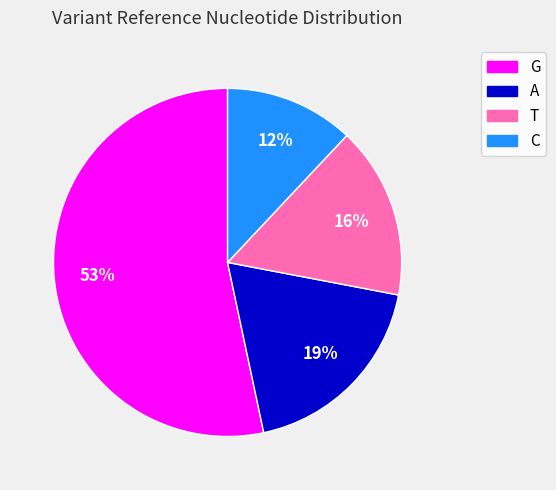

Do C and T together represent more than half of the pie?

No